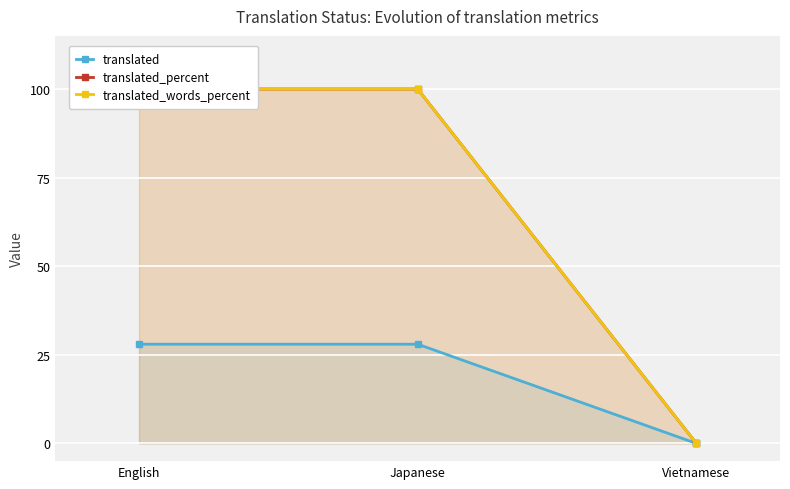

Count the translated_percent values in the range 0 to 100.

3